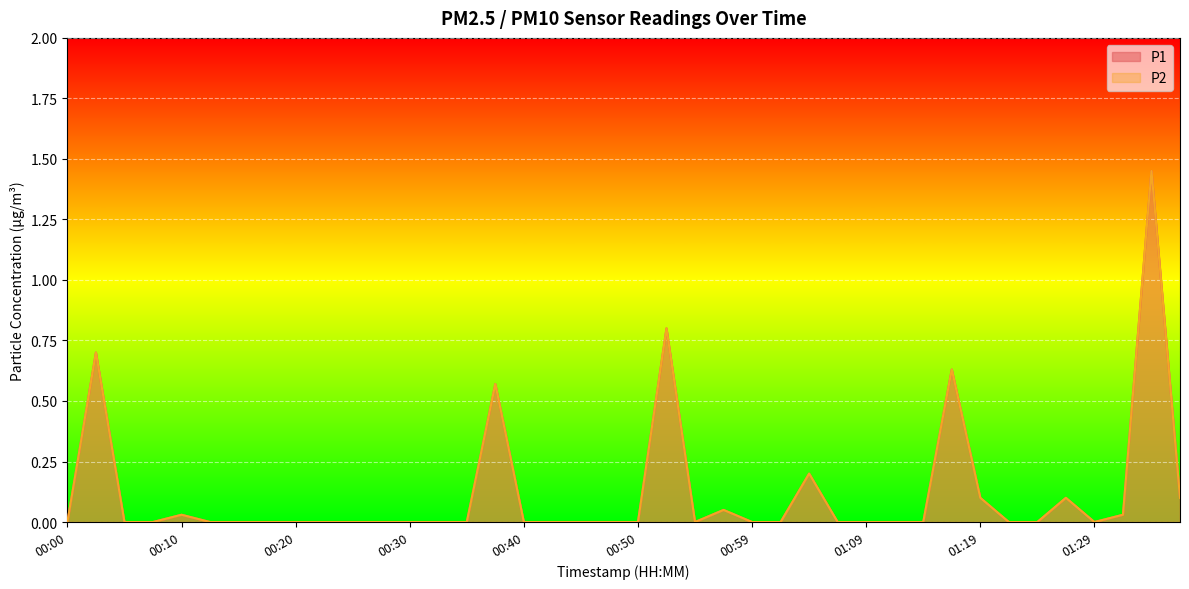

At which category is the sum across all series the highest?

01:33